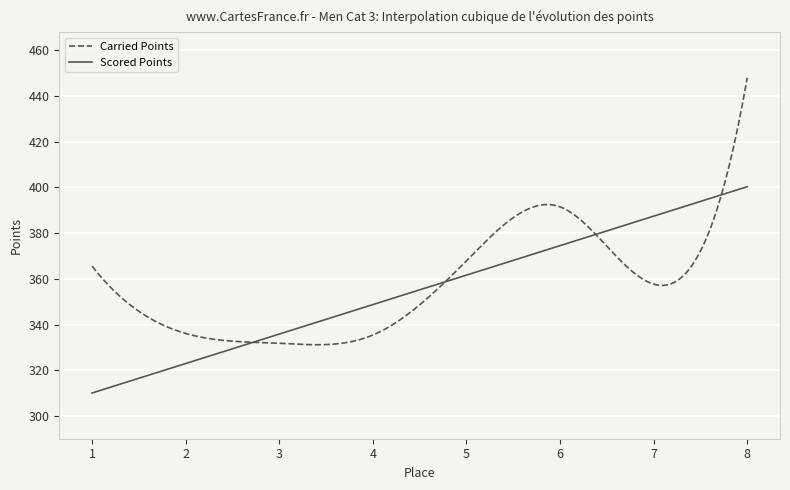

What is the average value of the Carried Points series?

357.8